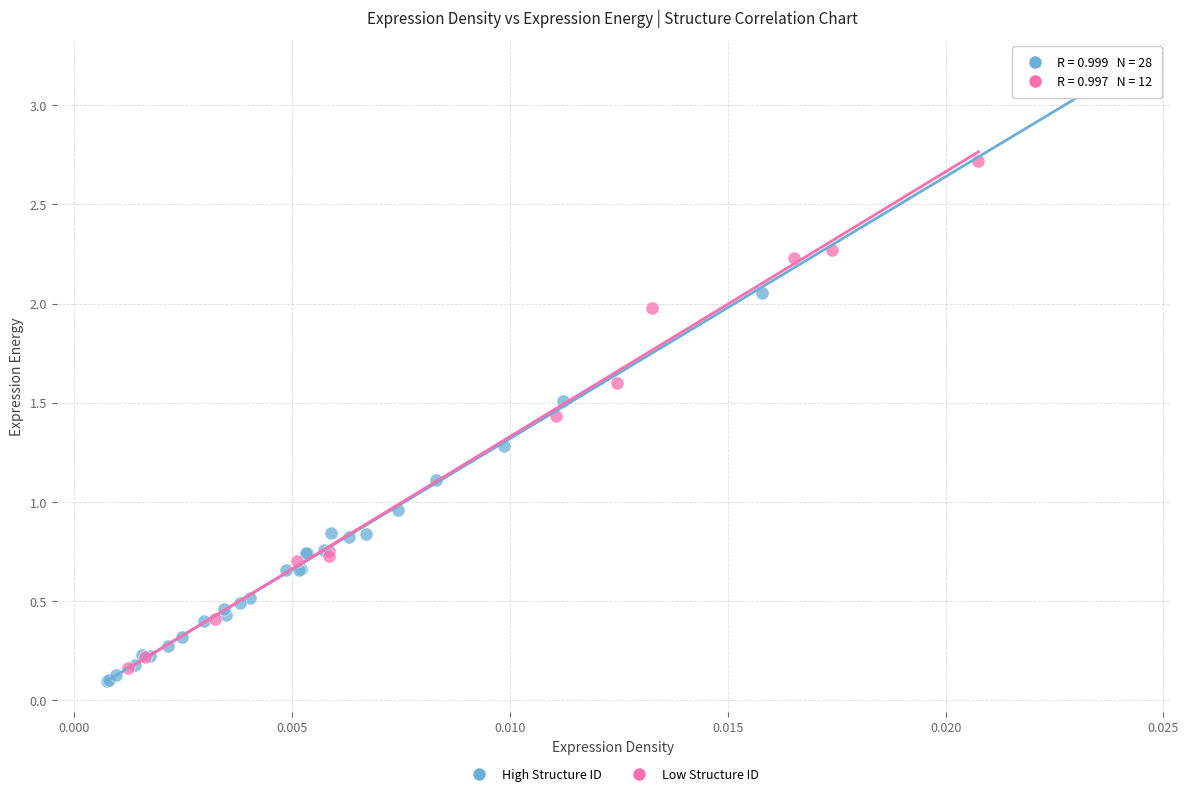

Which series has the widest spread of Y values?

High Structure ID